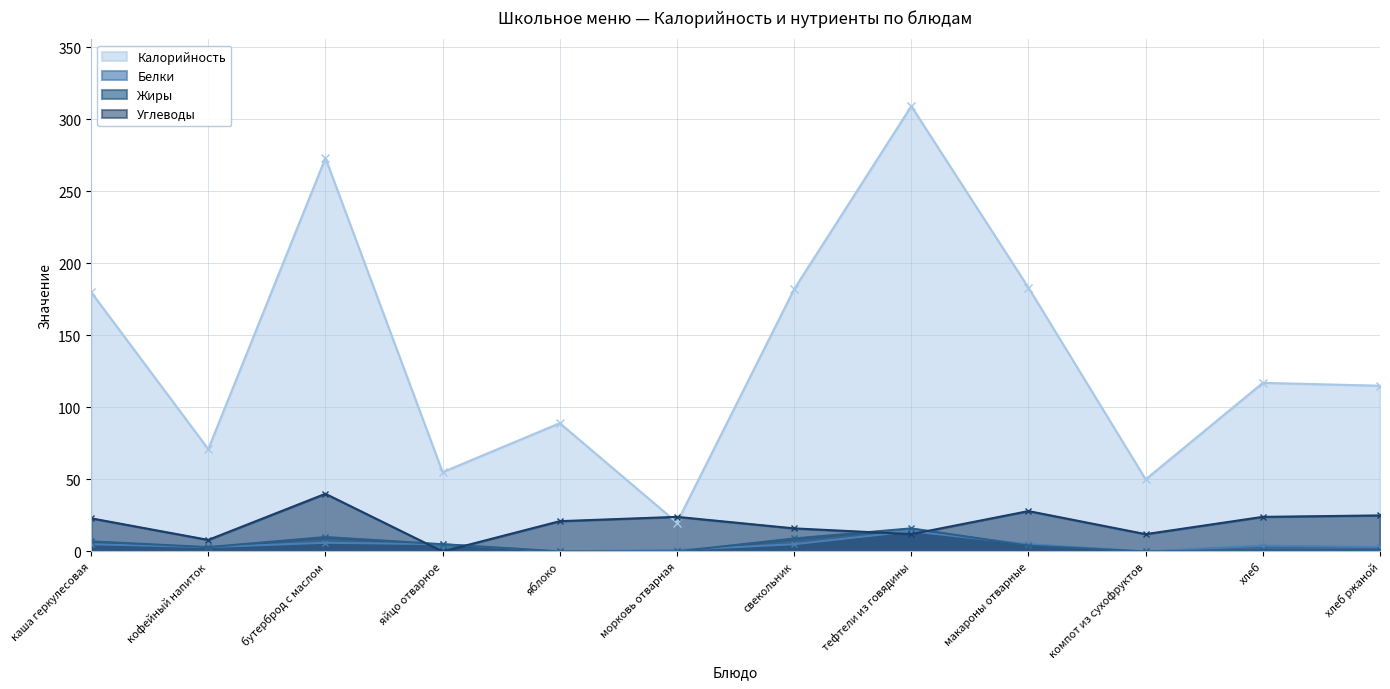

Rank the series by their maximum value, from lowest to highest.

Белки, Жиры, Углеводы, Калорийность